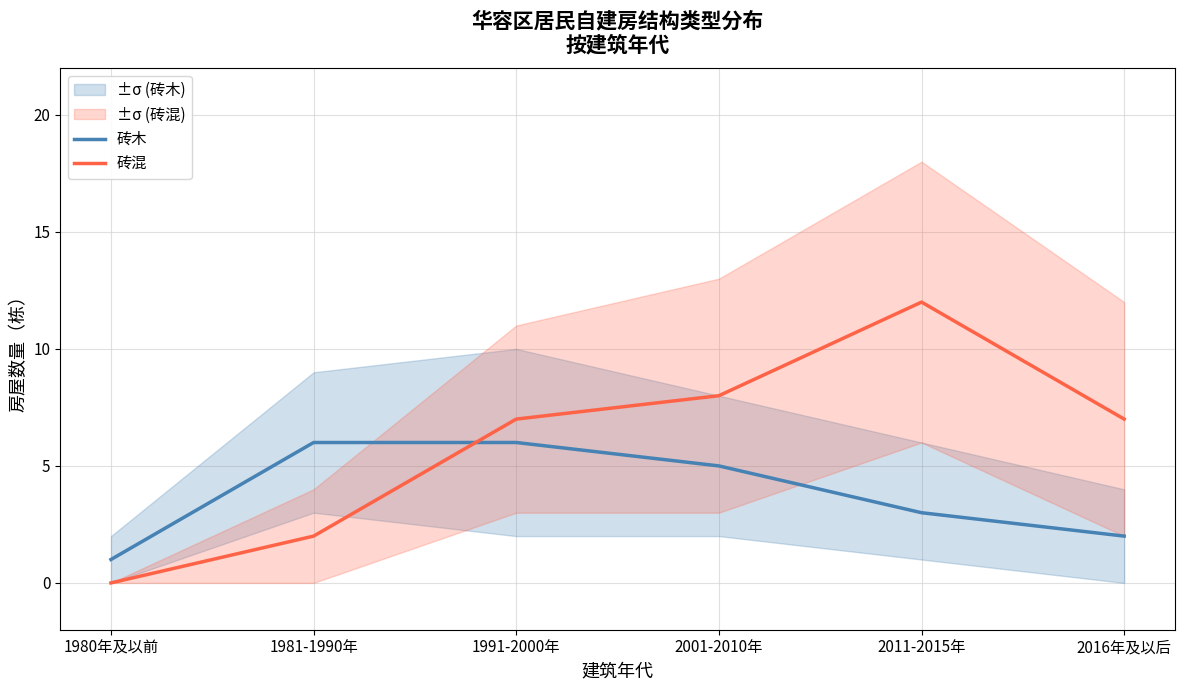

What is the spread (max minus min) of values at 1991-2000年?

1